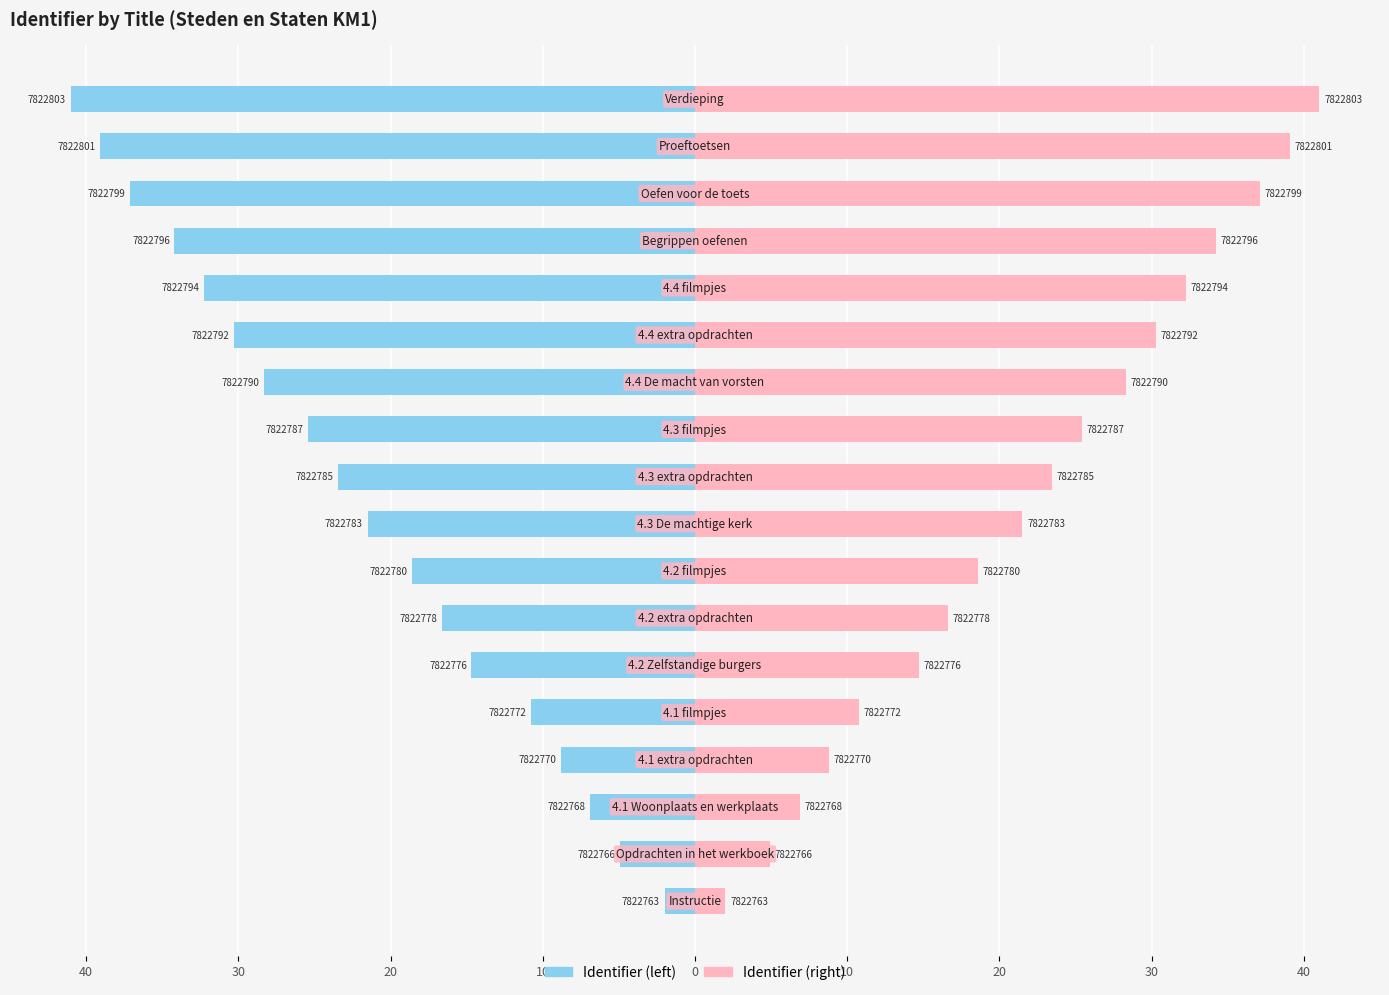

Are the bars grouped side by side (vs. stacked)?

Yes